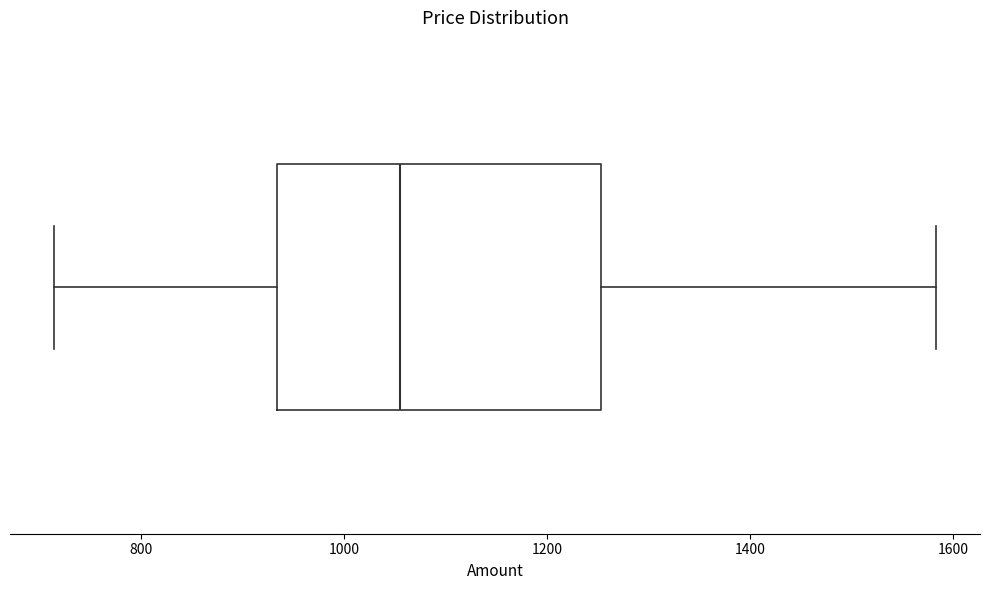

Transcribe this box plot: give where the median line is, the range the box spans, and where the two whiskers end, as read against the x-axis. The values are not printed on the chart, so give them approximately, as read against the axis.

median 1060, box 940 to 1260, whiskers 720 to 1580